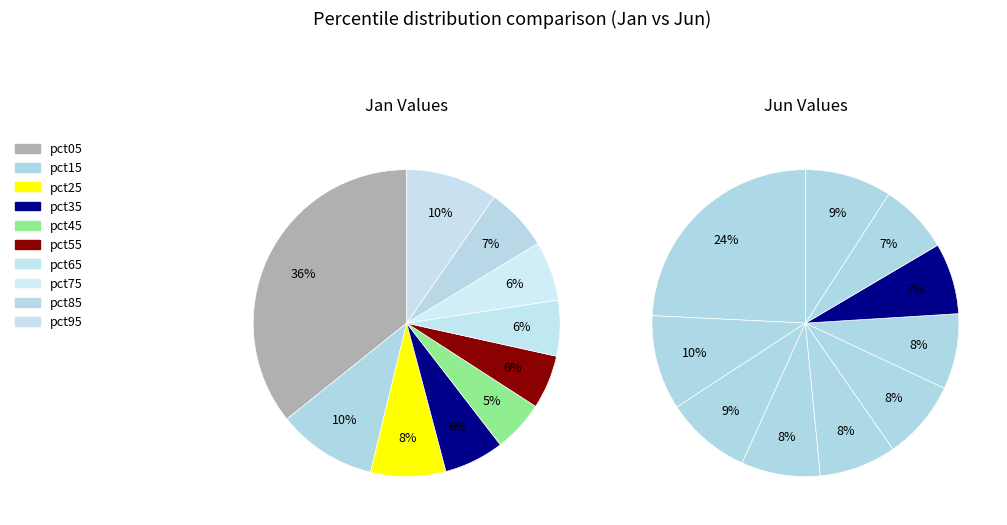

To the nearest percent, what portion does 3 represent?

8%